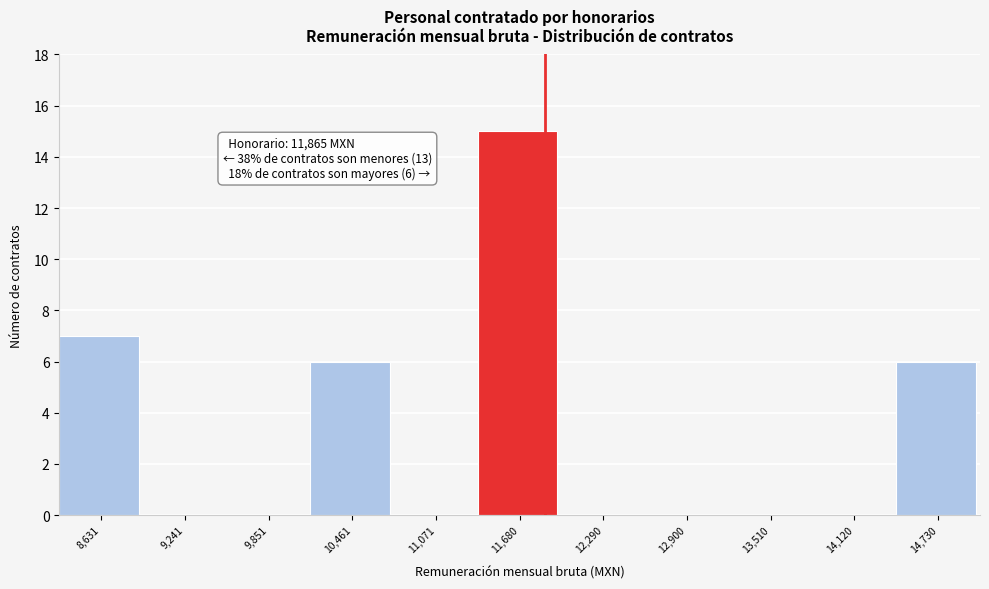

Over which range of the x-axis is the bar tallest?

11400 to 12000